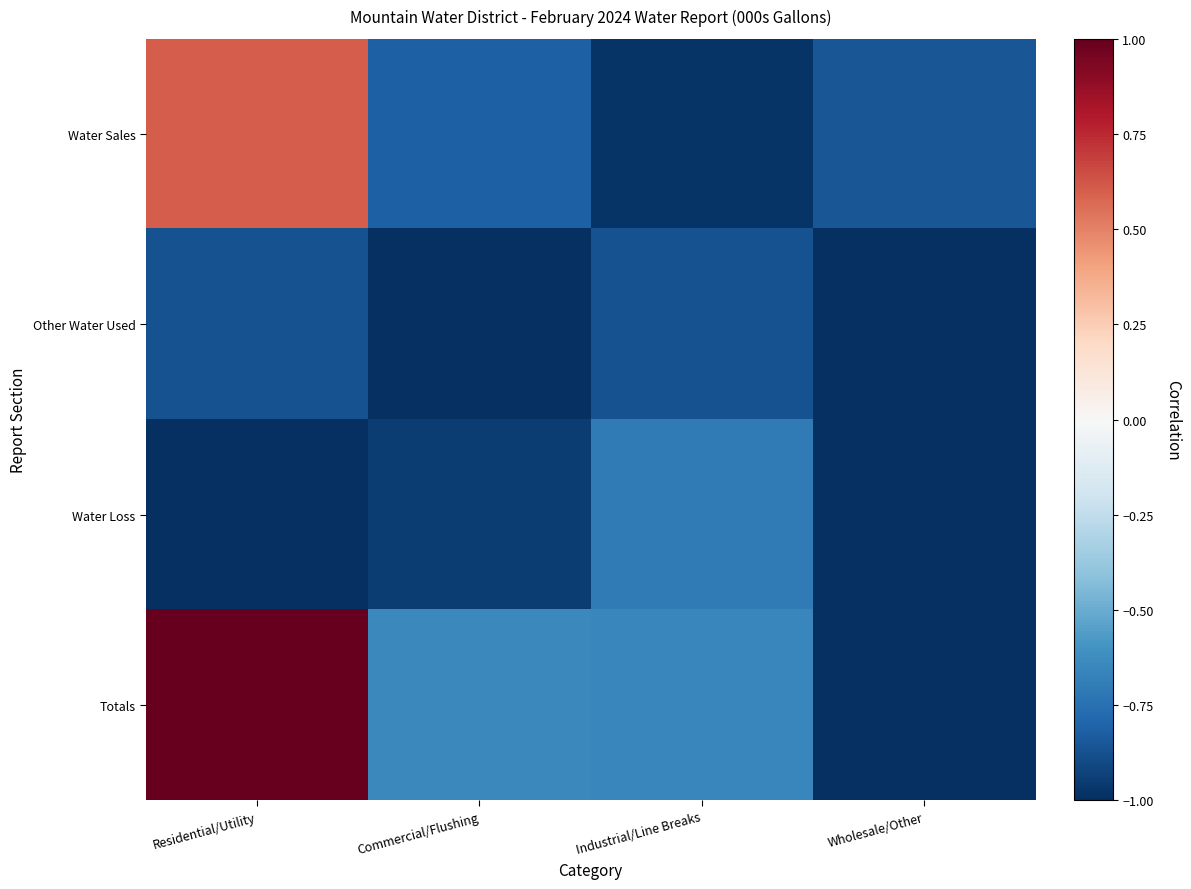

Which series has the widest spread of values?

Totals